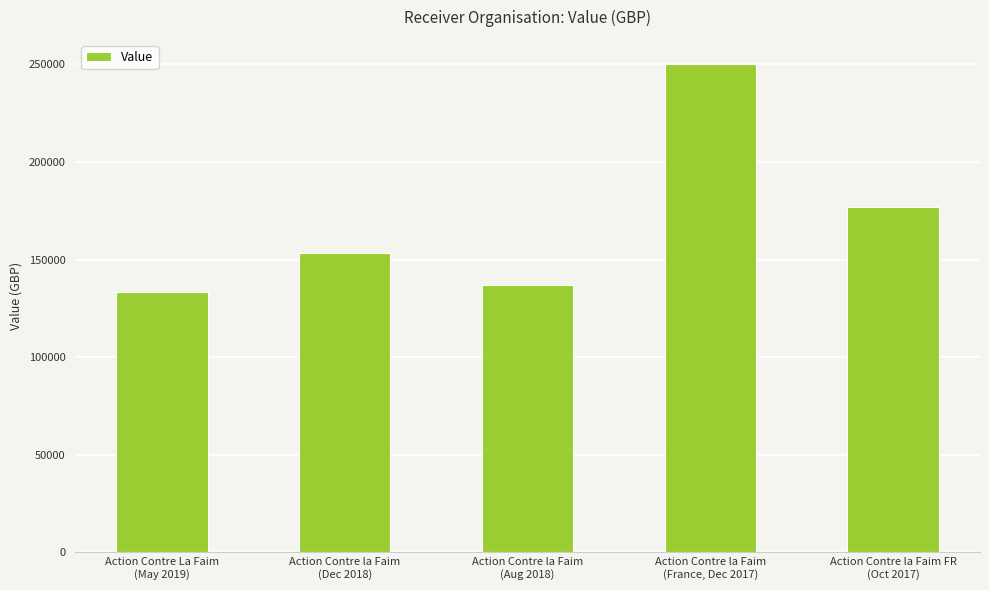

What is the difference between the maximum and minimum values?

116696